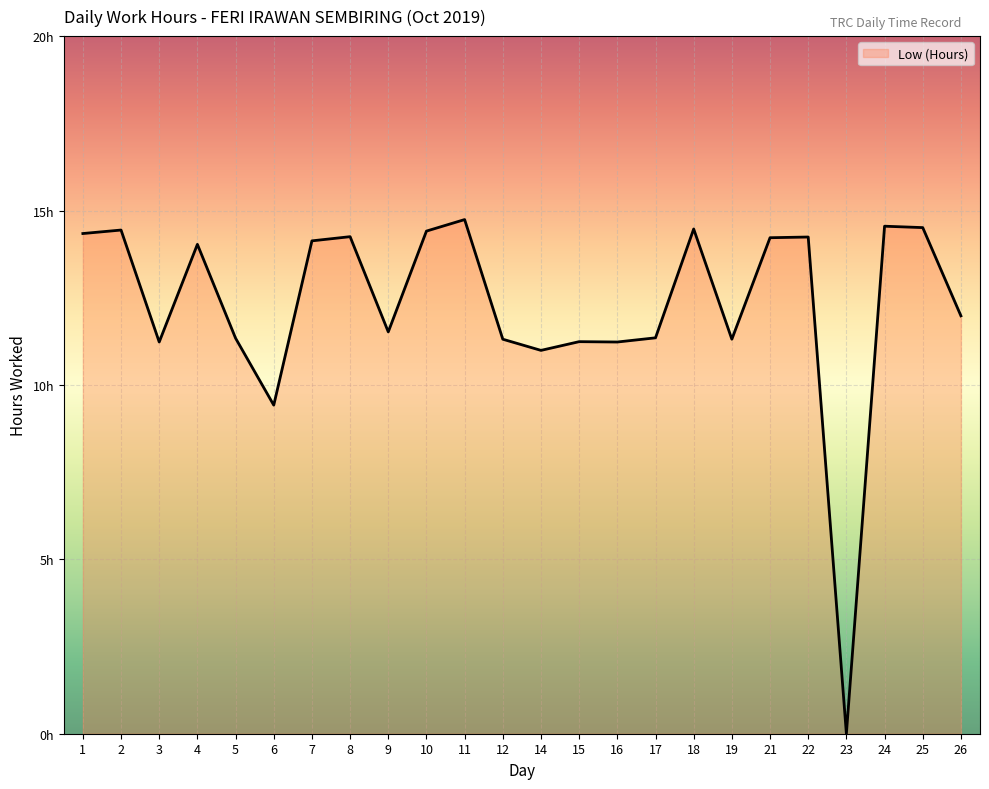

Does the chart have visible grid lines?

Yes